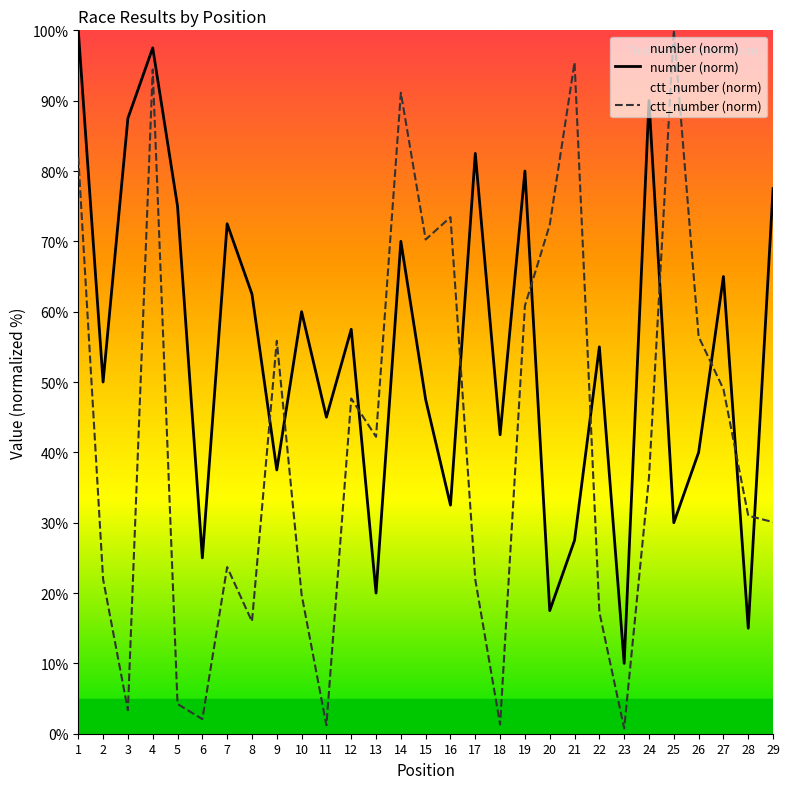

What are all the series names shown in the legend?

number (norm), ctt_number (norm)